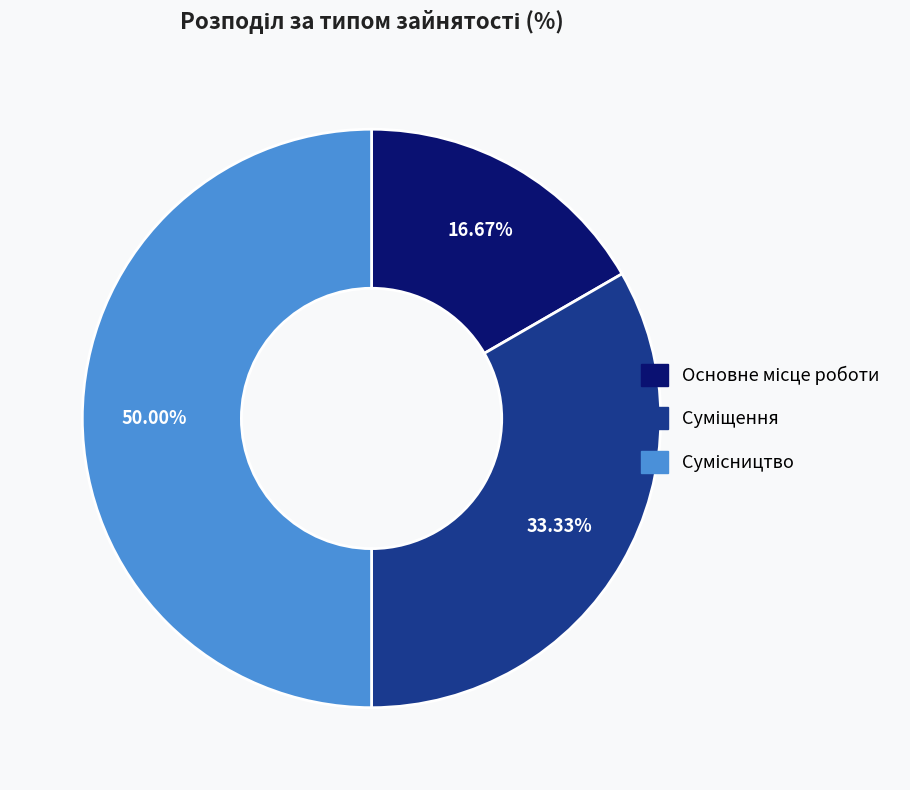

Count the number of slices in the pie.

3